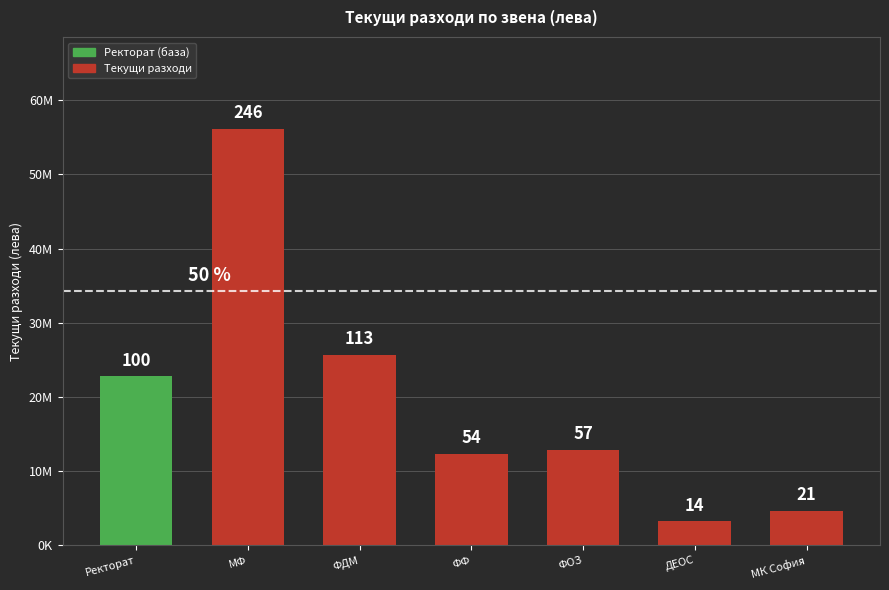

At which label is the value closest to 29724925?

ФДМ